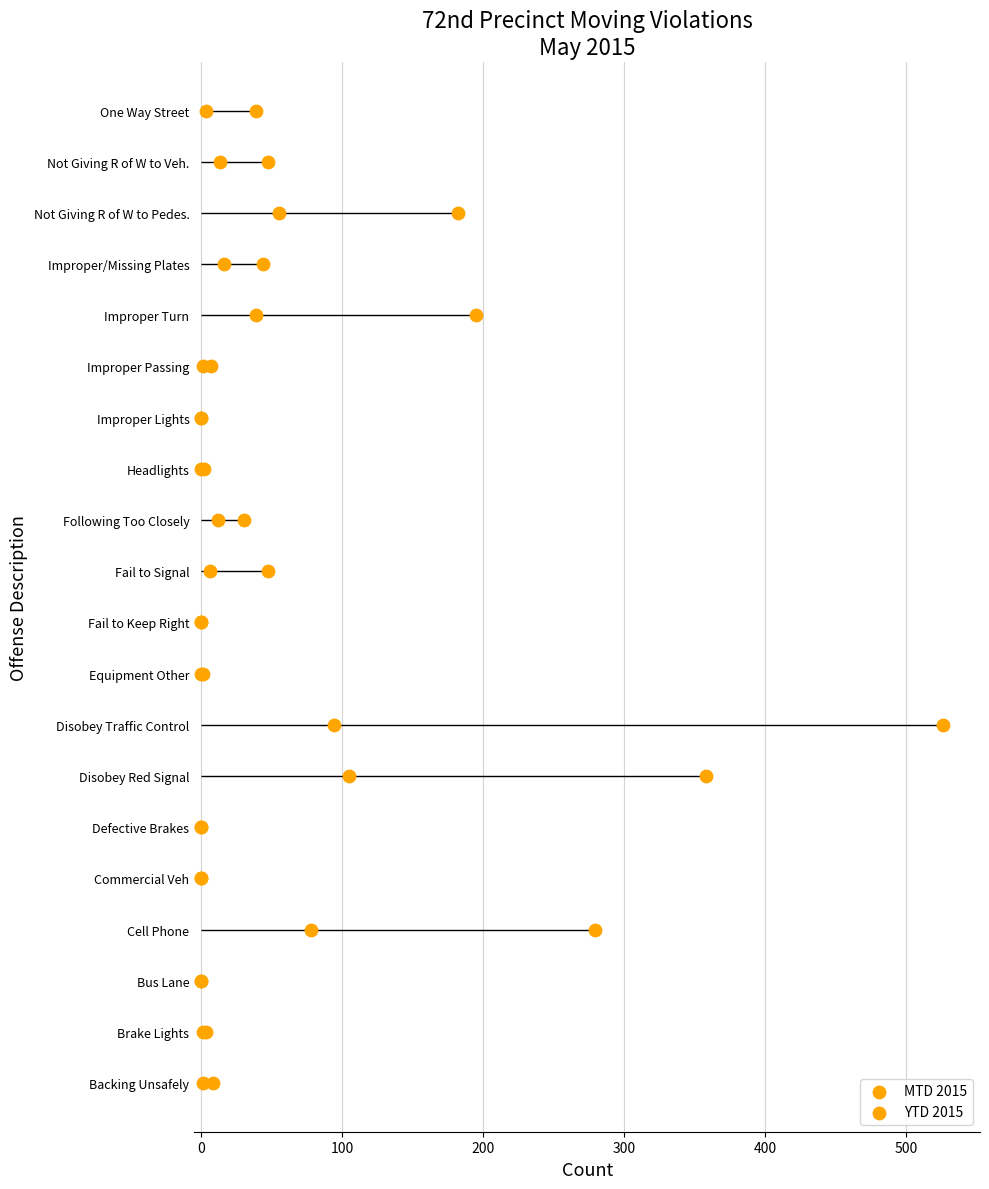

What are all the series names shown in the legend?

MTD 2015, YTD 2015